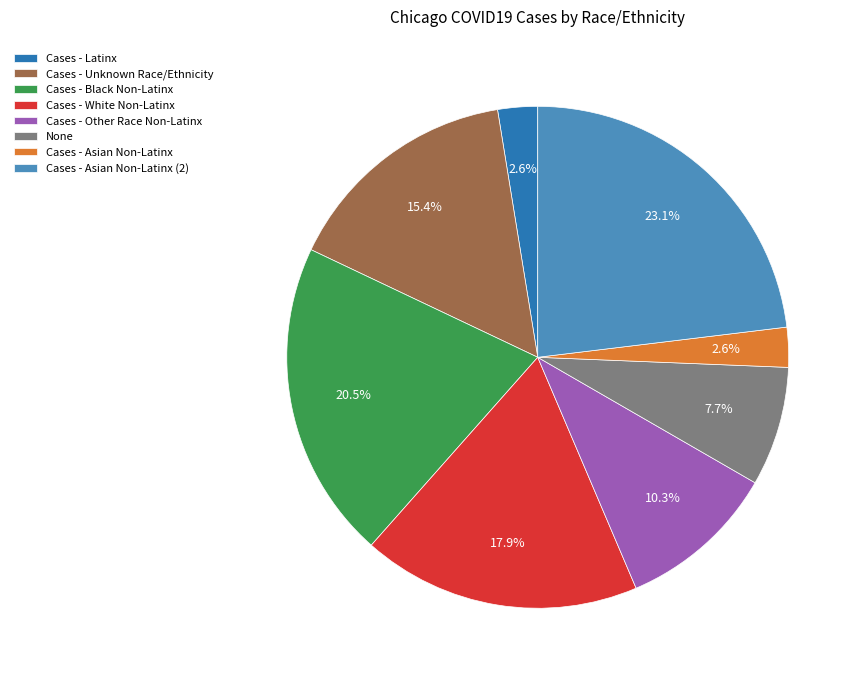

What is the total percentage of Cases - Latinx and None?

10.3%